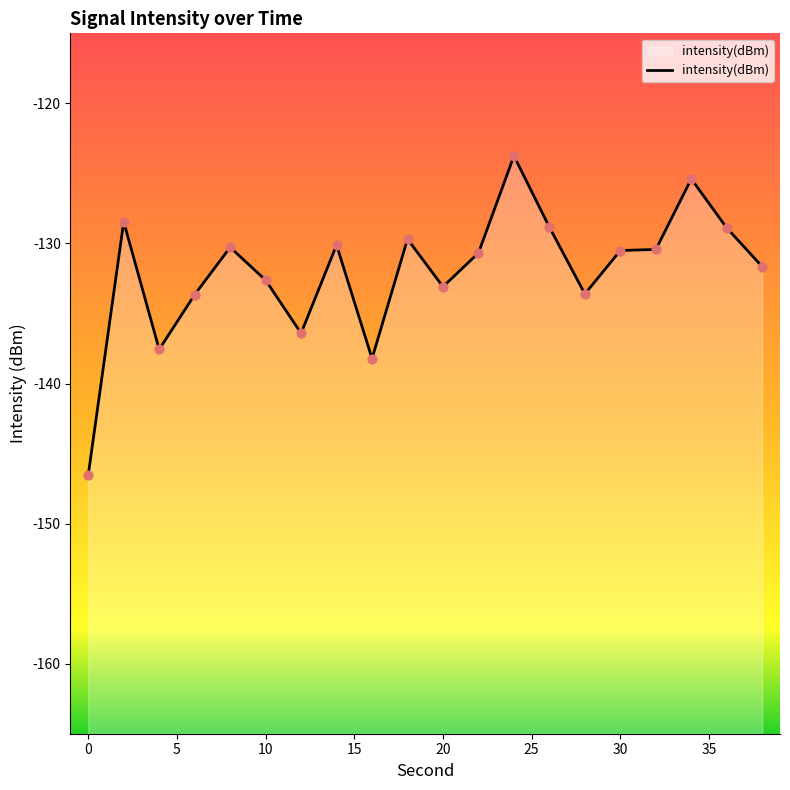

What is the change in value from 26 to 38?

-2.8